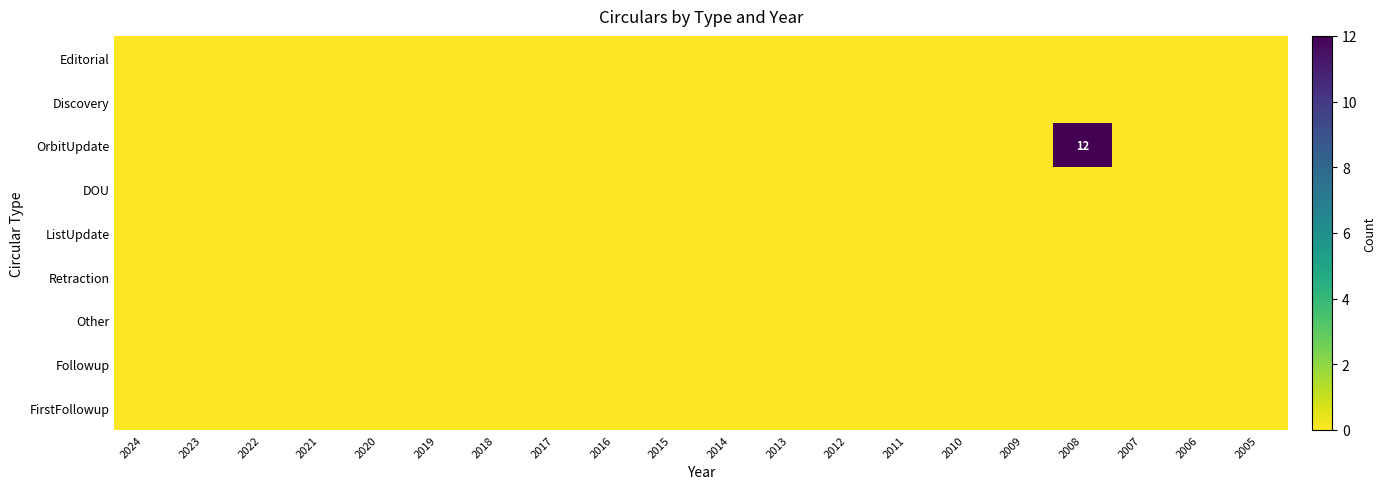

At which label is DOU closest to 0?

2024